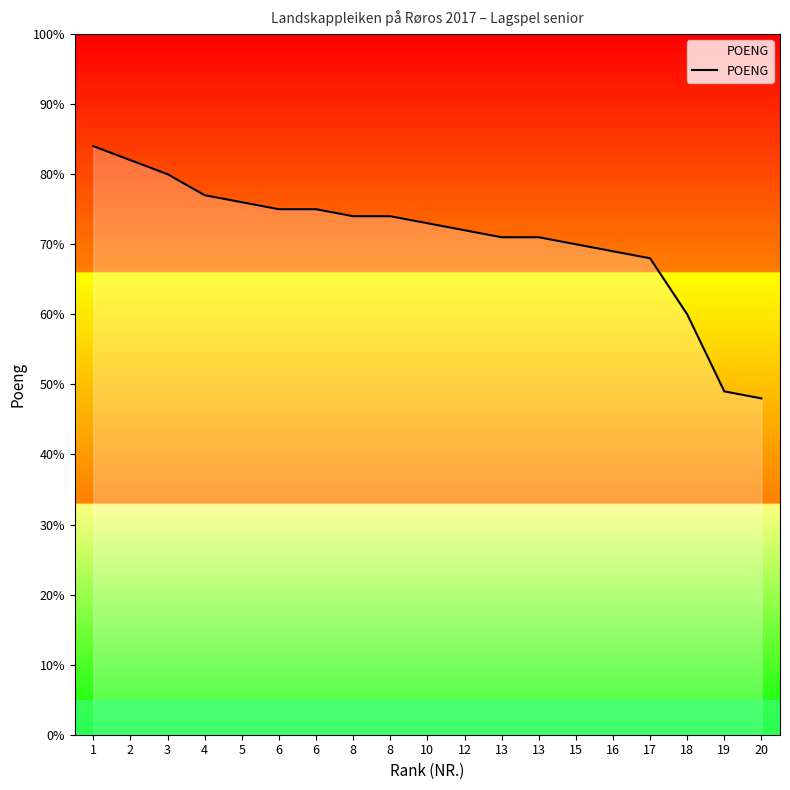

Where does the data first go above 73?

1